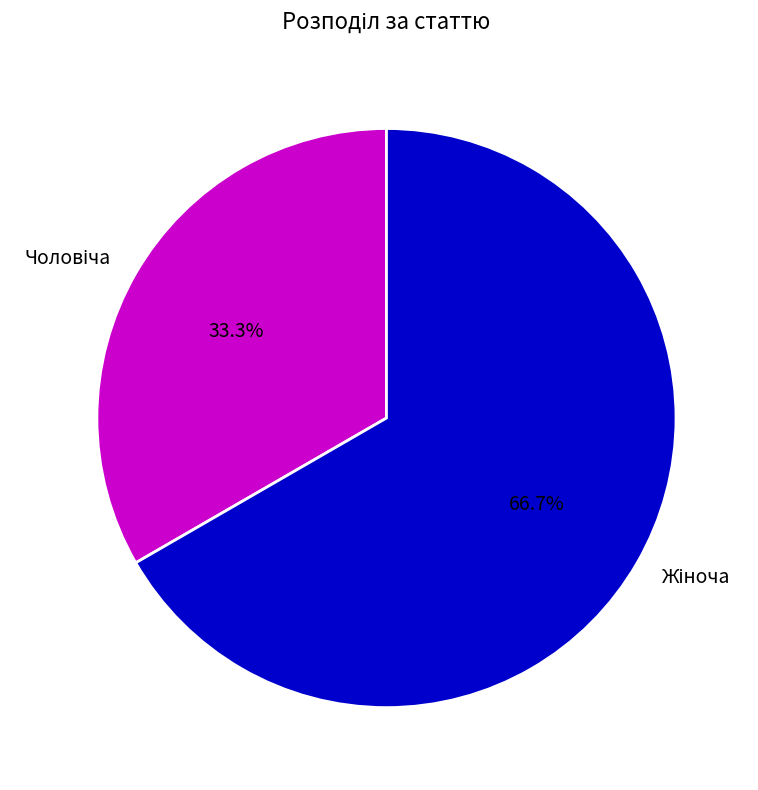

Is there any slice that represents more than half of the pie?

Yes